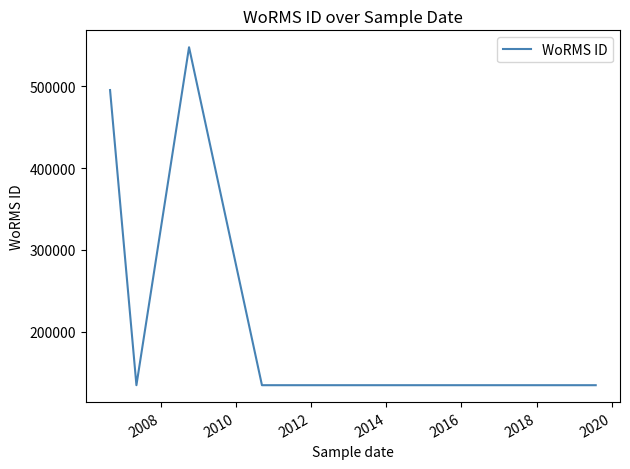

What is the change in value from 2006 to 2018?

-360818